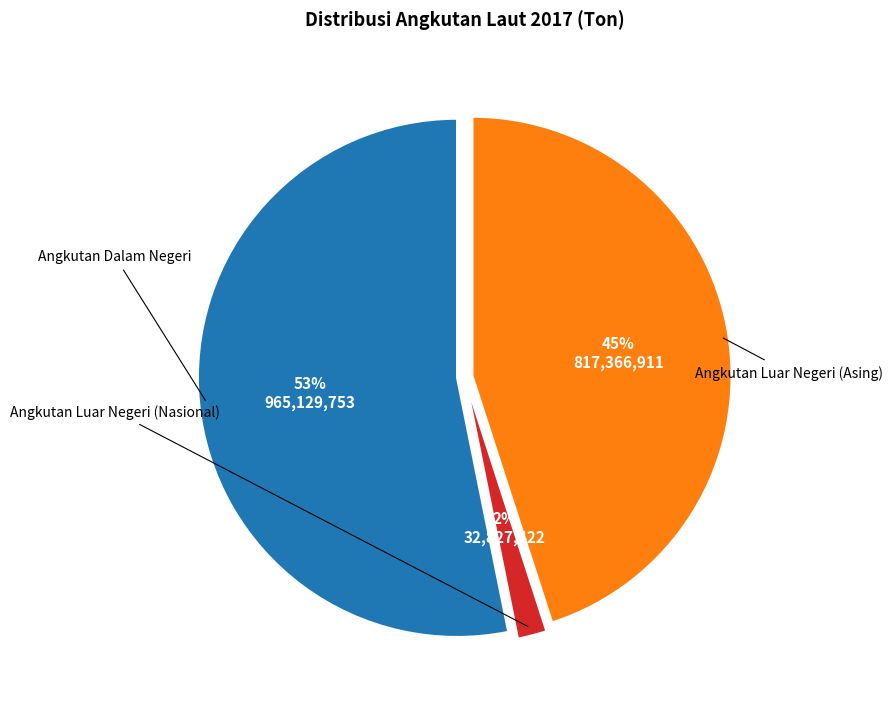

Do Angkutan Luar Negeri (Asing) and Angkutan Luar Negeri (Nasional) together represent more than half of the pie?

No